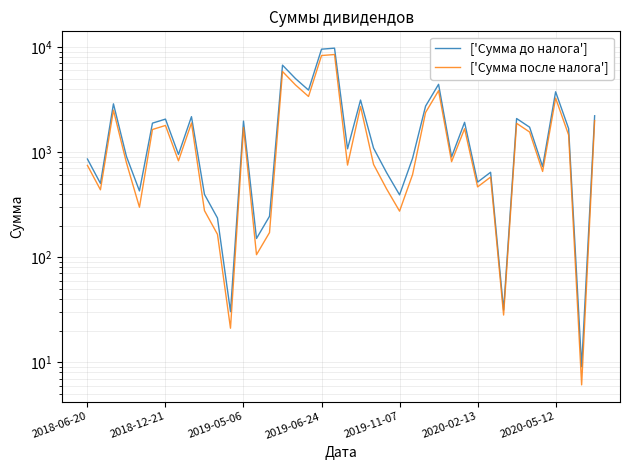

List the series in order of their overall mean, highest first.

['Сумма до налога'], ['Сумма после налога']